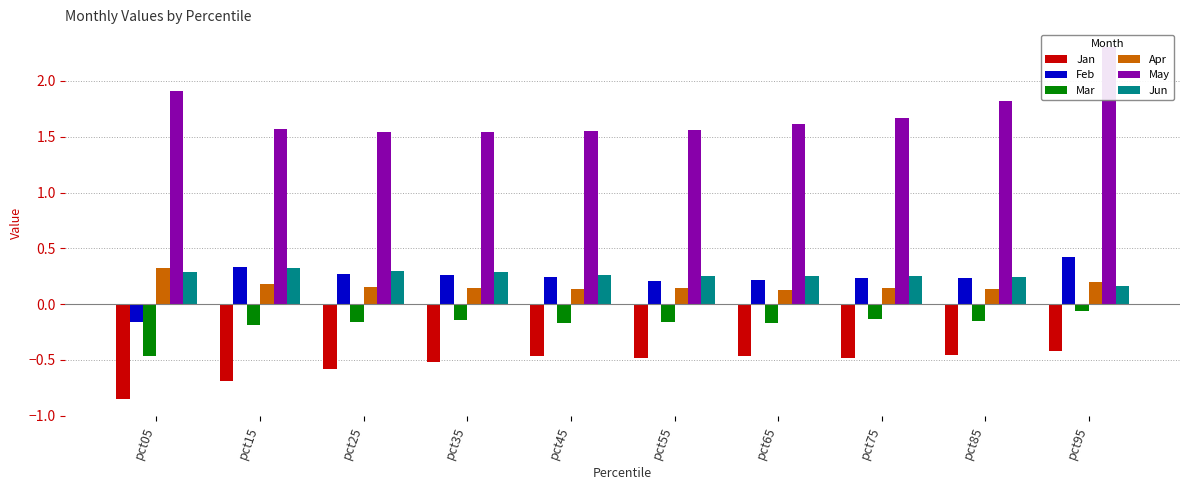

What is the average value of the Mar series?

-0.2